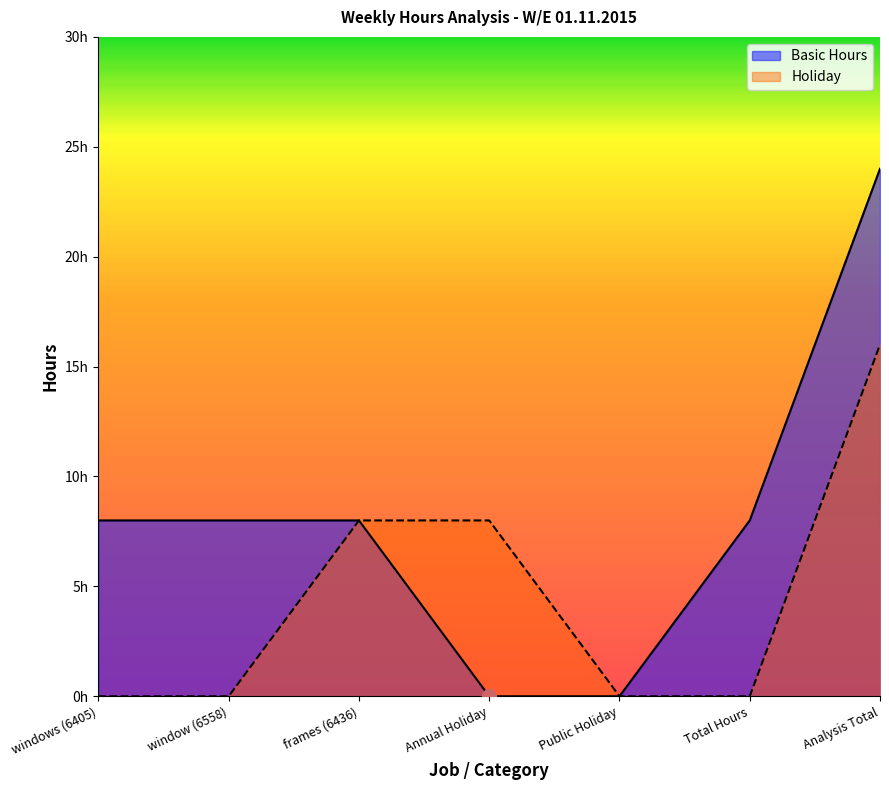

What is the total value across all series at windows (6405)?

8